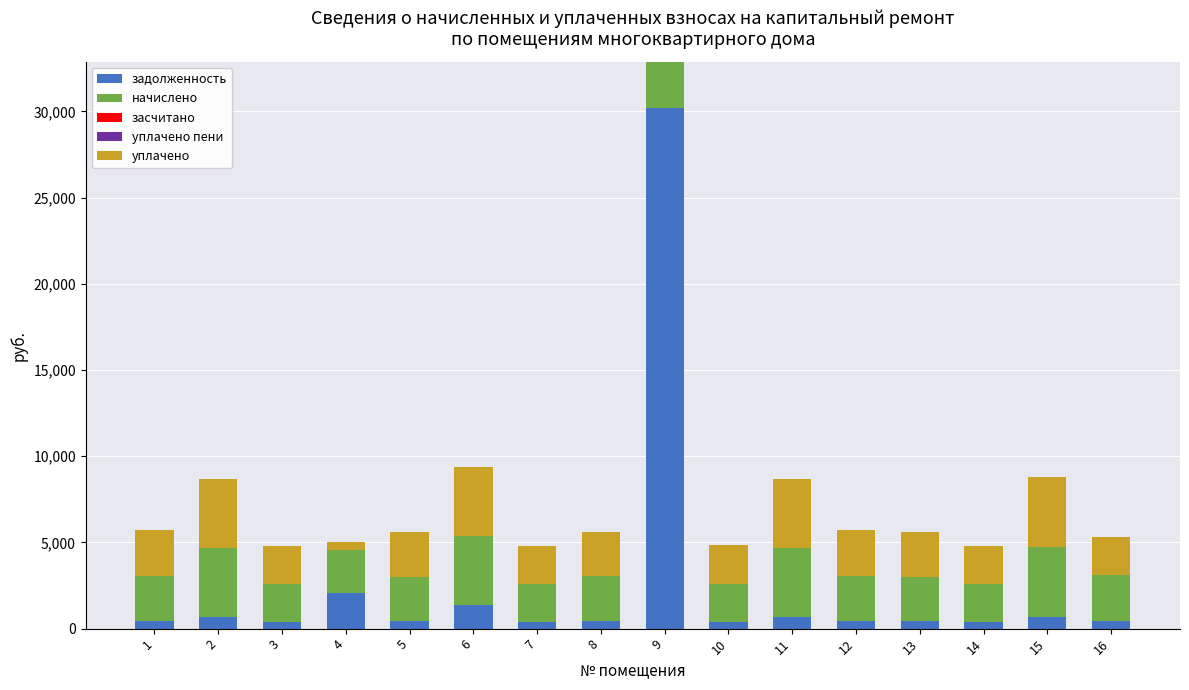

What is the total value across all series at 6?

9370.0